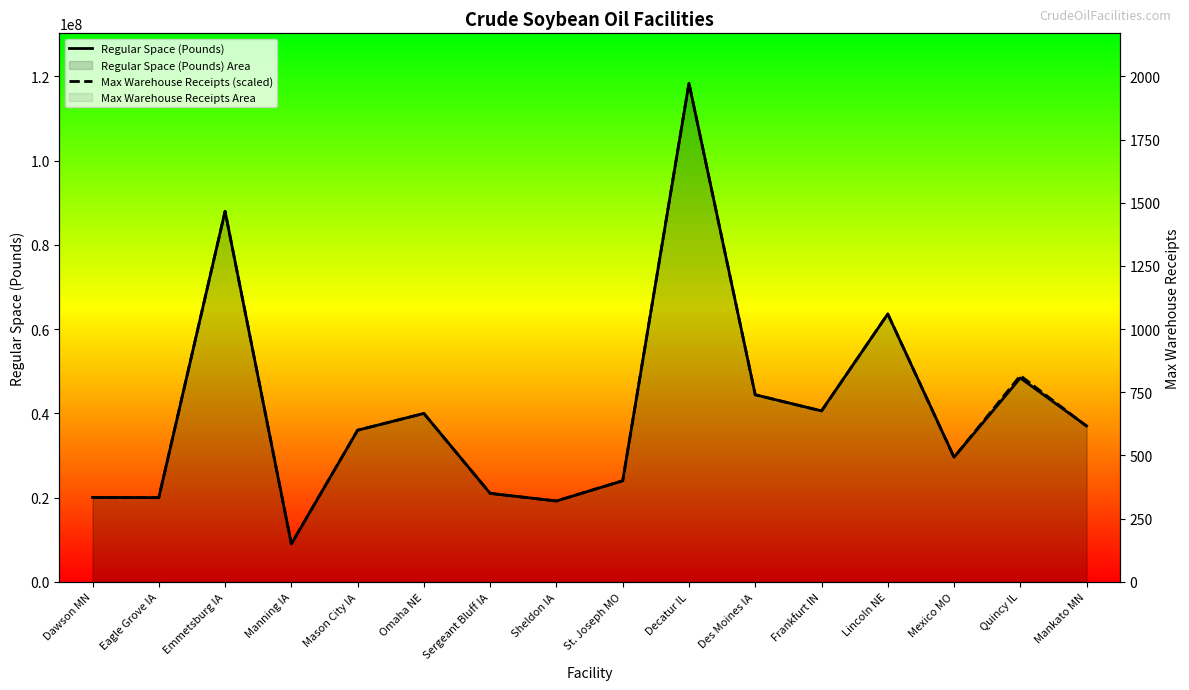

What is the sum of all Regular Space (Pounds) values?

659281696.0